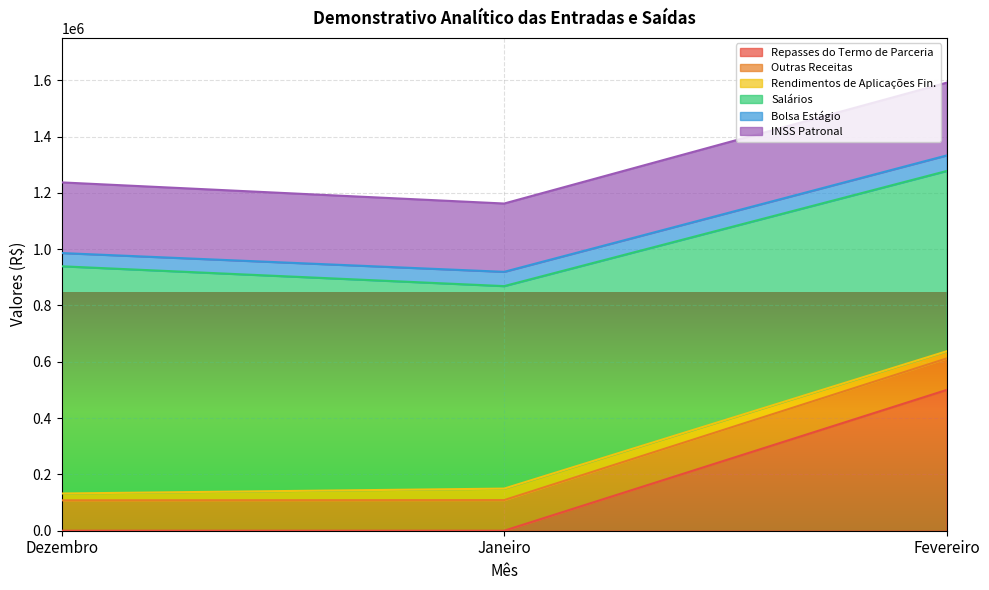

The Salários series shows 719220.7 at Janeiro. True or false?

True